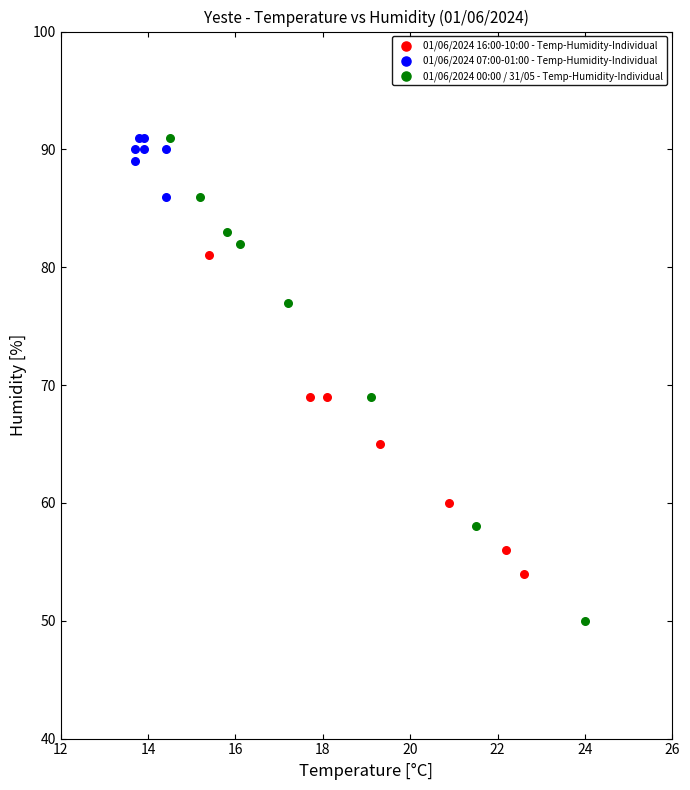

What are all the series names shown in the legend?

01/06/2024 16:00-10:00 - Temp-Humidity-Individual, 01/06/2024 07:00-01:00 - Temp-Humidity-Individual, 01/06/2024 00:00 / 31/05 - Temp-Humidity-Individual